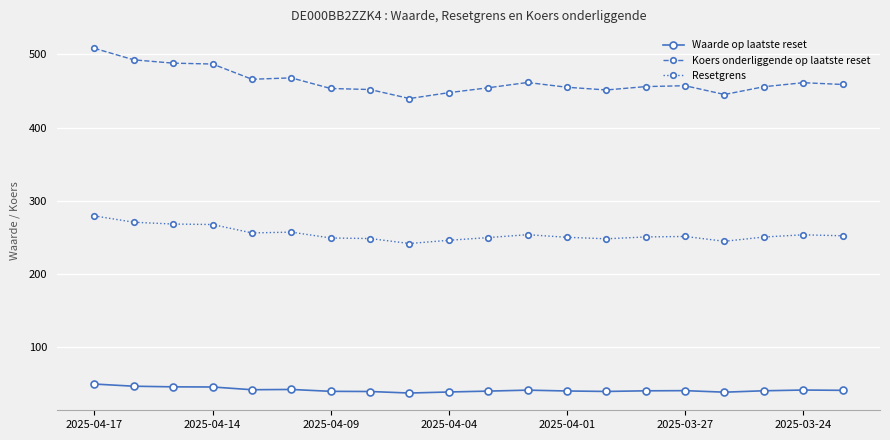

What is the value of the Koers onderliggende op laatste reset point at the 9th from the left?

439.7